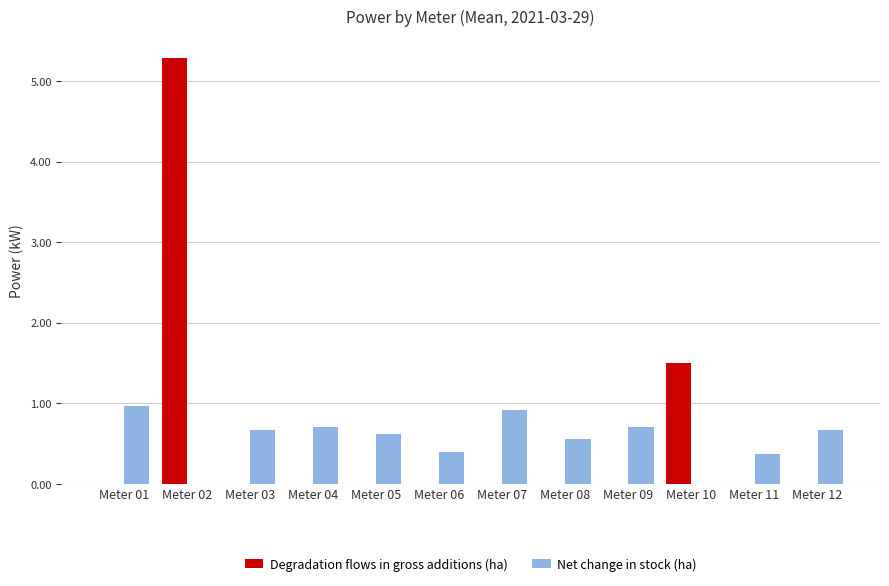

True or false: Net change in stock (ha) has a value of 0.7 at Meter 04.

True